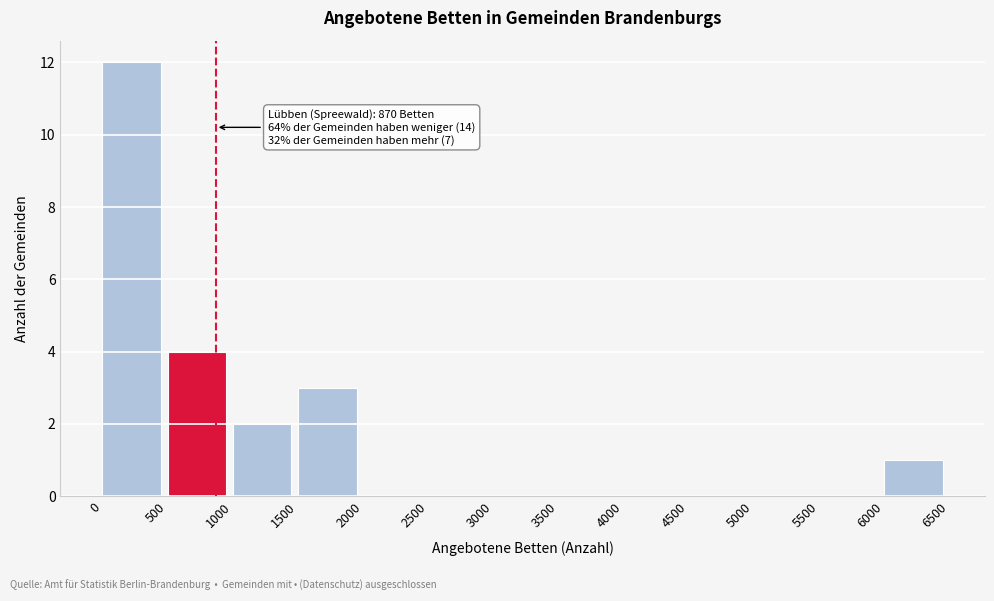

Which range on the x-axis has the tallest bar?

0 to 500